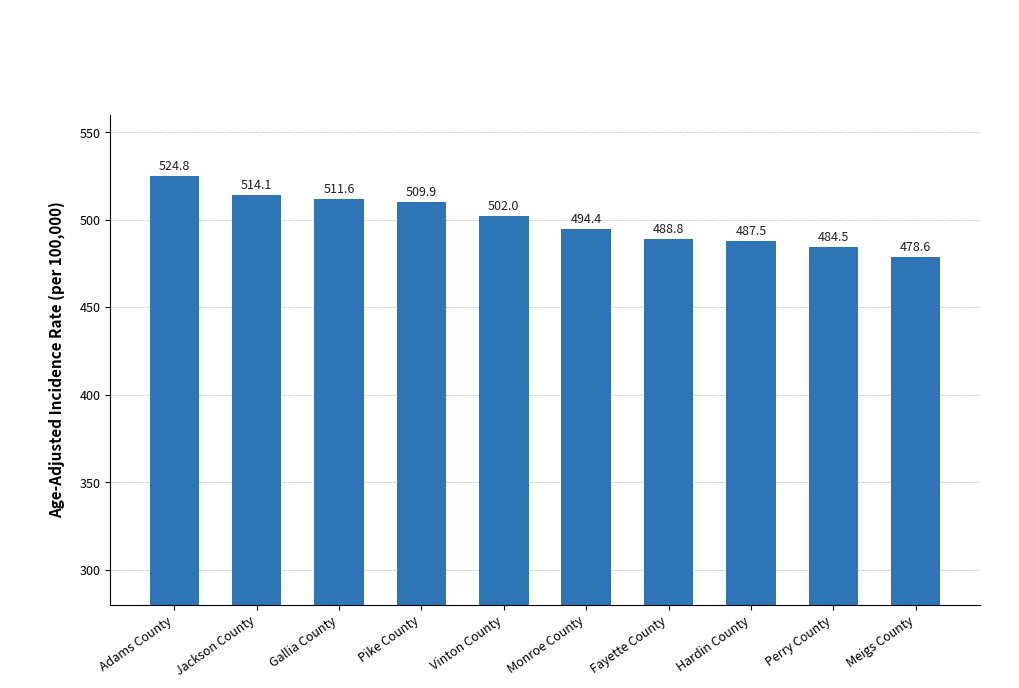

List the labels in order of value, smallest first.

Meigs County, Perry County, Hardin County, Fayette County, Monroe County, Vinton County, Pike County, Gallia County, Jackson County, Adams County